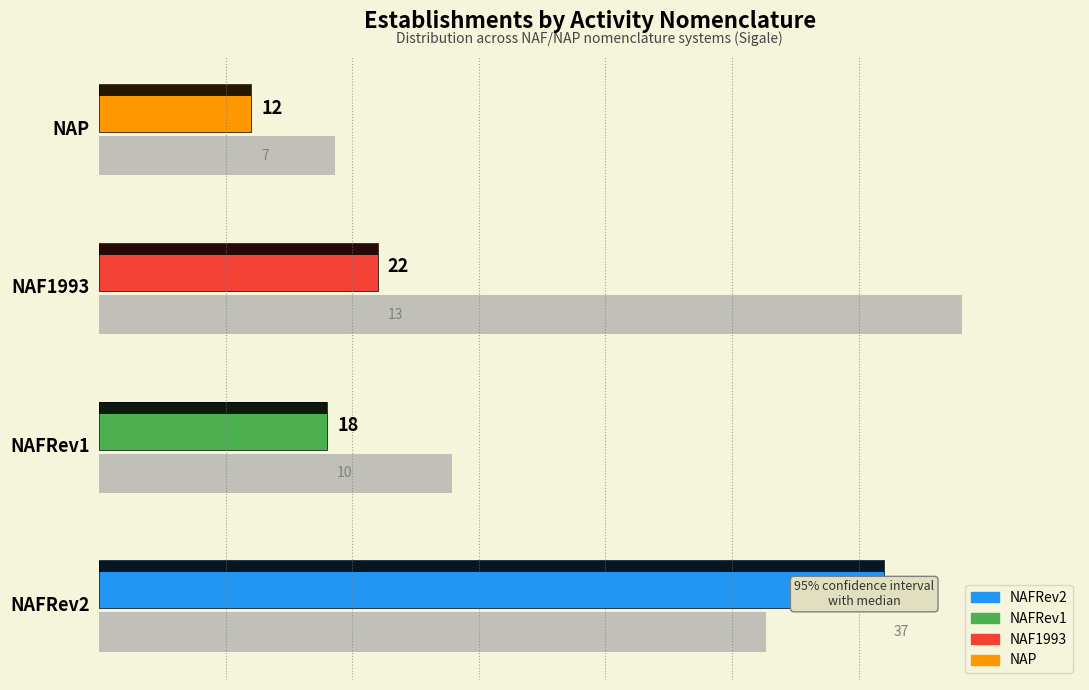

What is the minimum value shown in the chart?

12